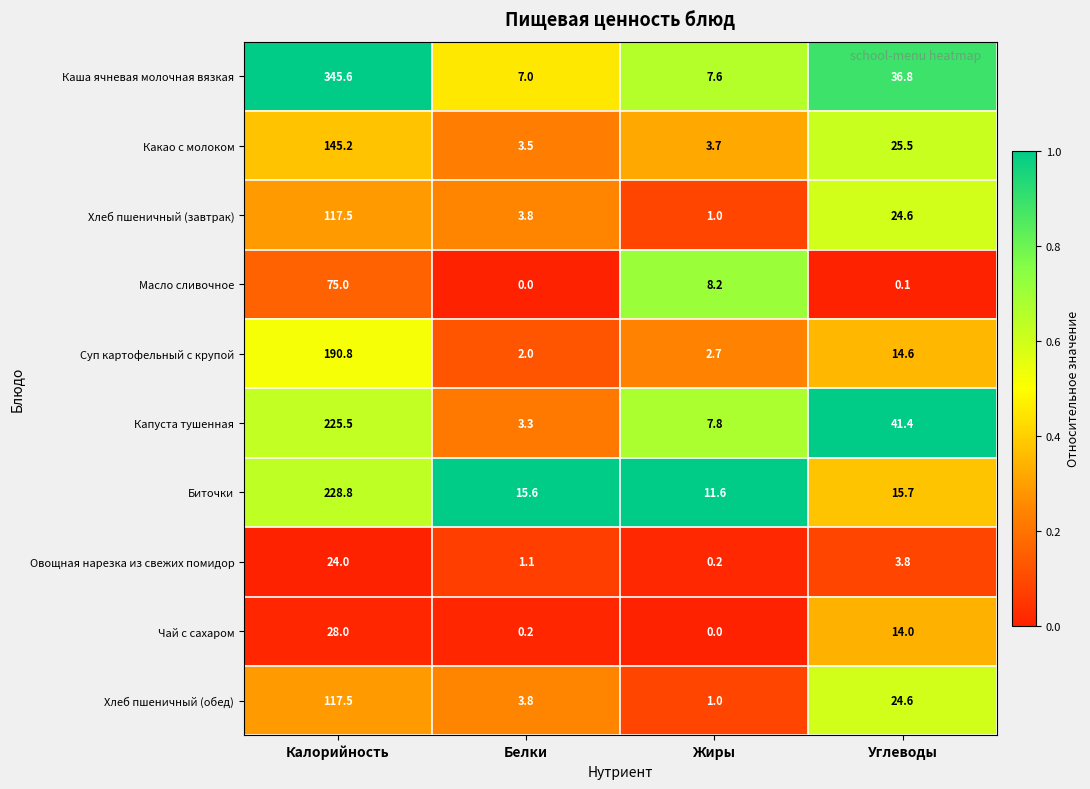

Count the number of data series in this chart.

10